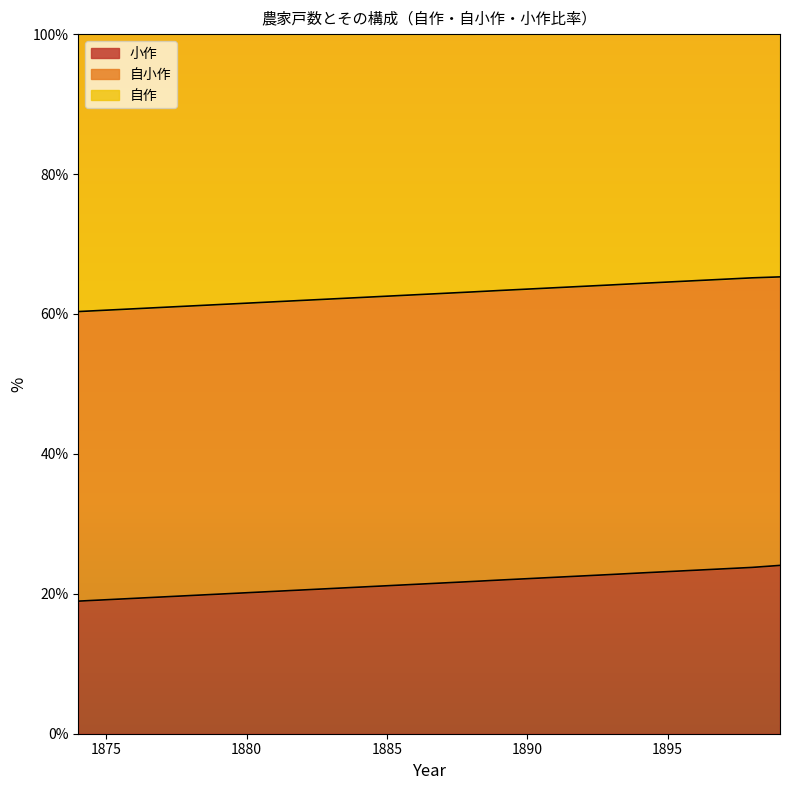

What is the total value across all series at 1880?

100.0